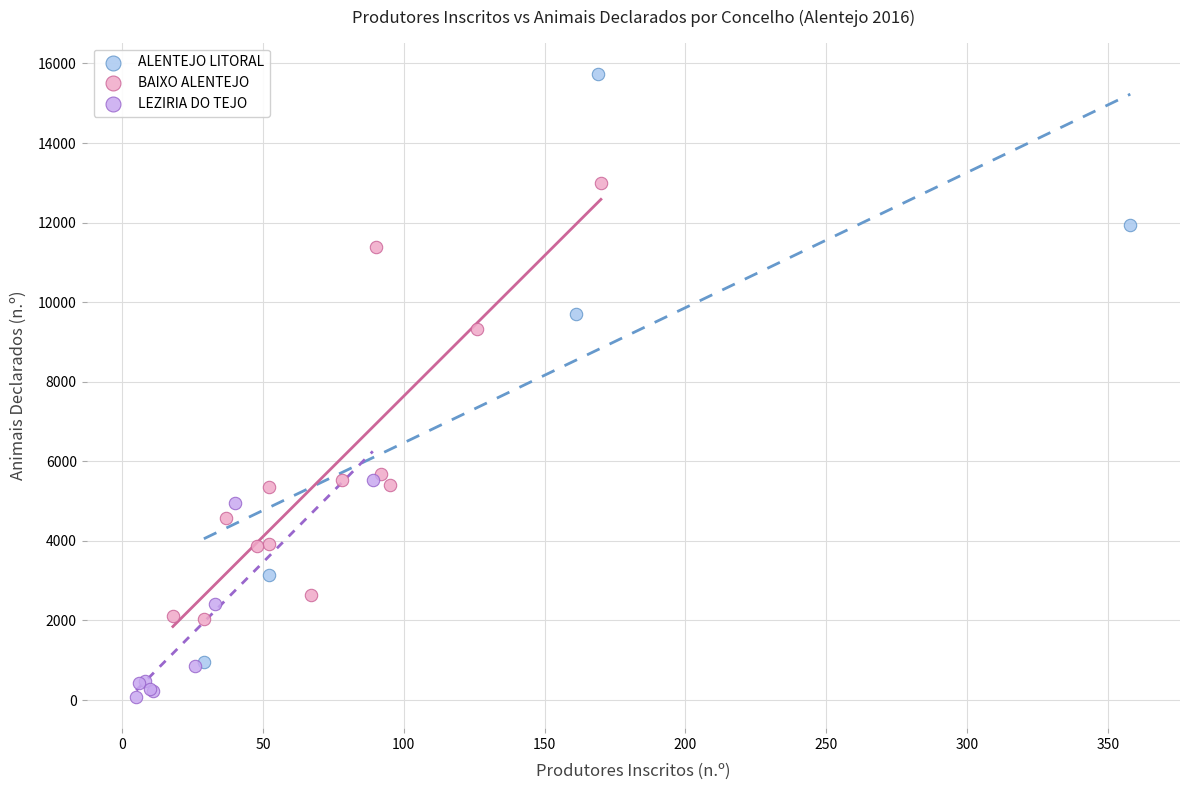

Which series reaches the maximum Y coordinate?

ALENTEJO LITORAL